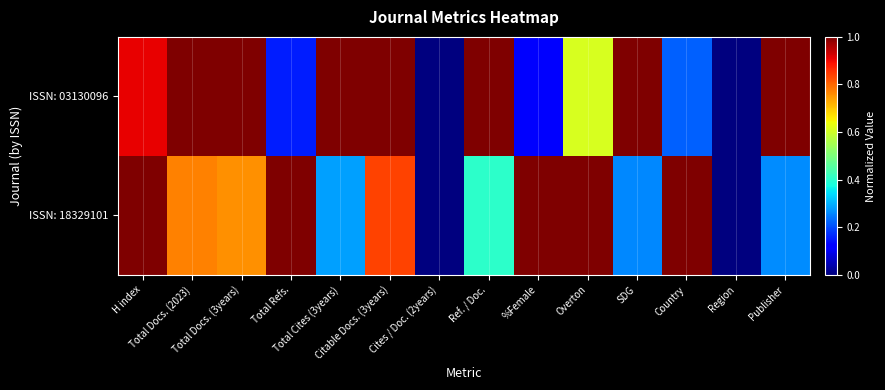

Reading left to right, list all the values displayed in this chart.

ISSN: 03130096: H index=0.9	Total Docs. (2023)=1.0	Total Docs. (3years)=1.0	Total Refs.=0.2	Total Cites (3years)=1.0	Citable Docs. (3years)=1.0	Cites / Doc. (2years)=0.0	Ref. / Doc.=1.0	%Female=0.1	Overton=0.6	SDG=1.0	Country=0.2	Region=0.0	Publisher=1.0
ISSN: 18329101: H index=1.0	Total Docs. (2023)=0.8	Total Docs. (3years)=0.8	Total Refs.=1.0	Total Cites (3years)=0.3	Citable Docs. (3years)=0.8	Cites / Doc. (2years)=0.0	Ref. / Doc.=0.4	%Female=1.0	Overton=1.0	SDG=0.3	Country=1.0	Region=0.0	Publisher=0.3